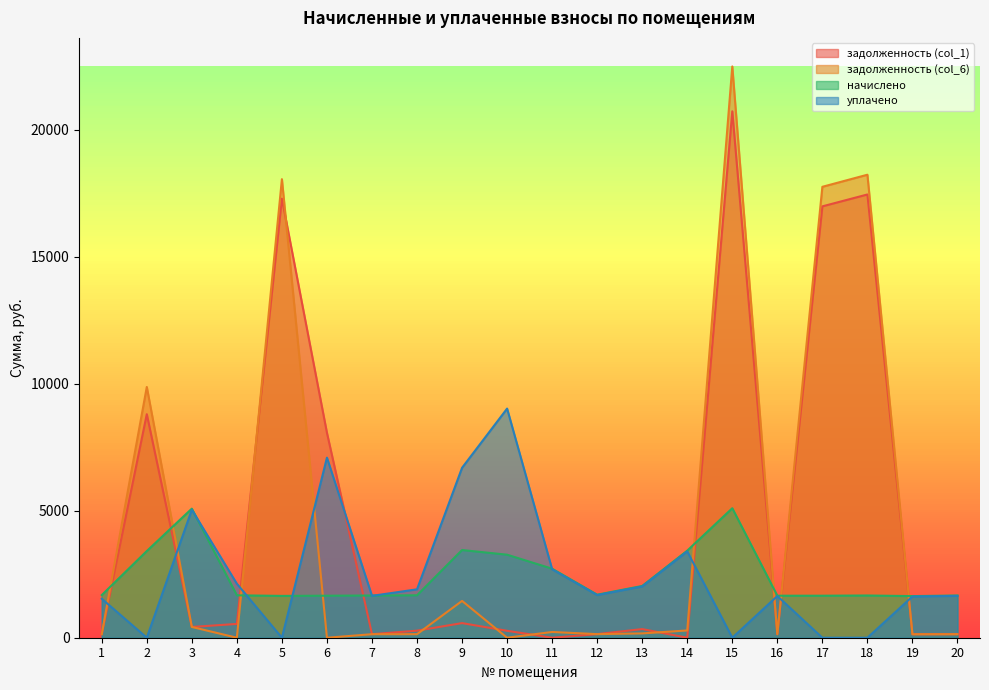

Is it true that задолженность (col_6) equals 10261.7 at 17?

False